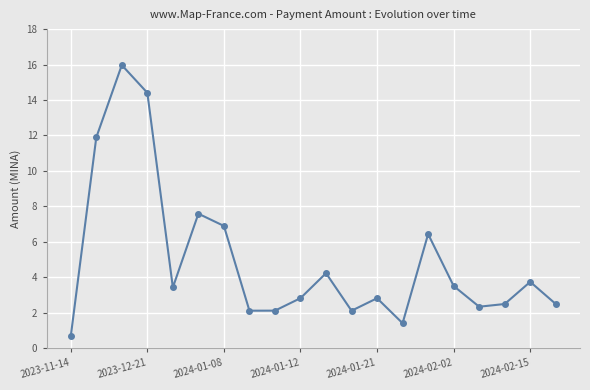

What is the difference between the maximum and minimum values?

15.3